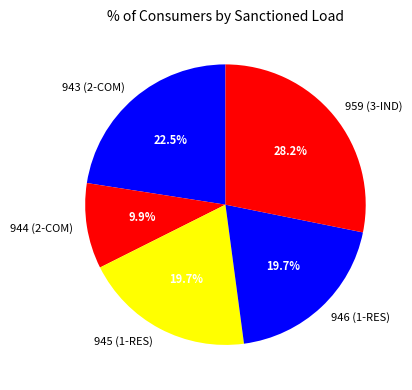

What is the smallest slice in the pie chart?

944 (2-COM)